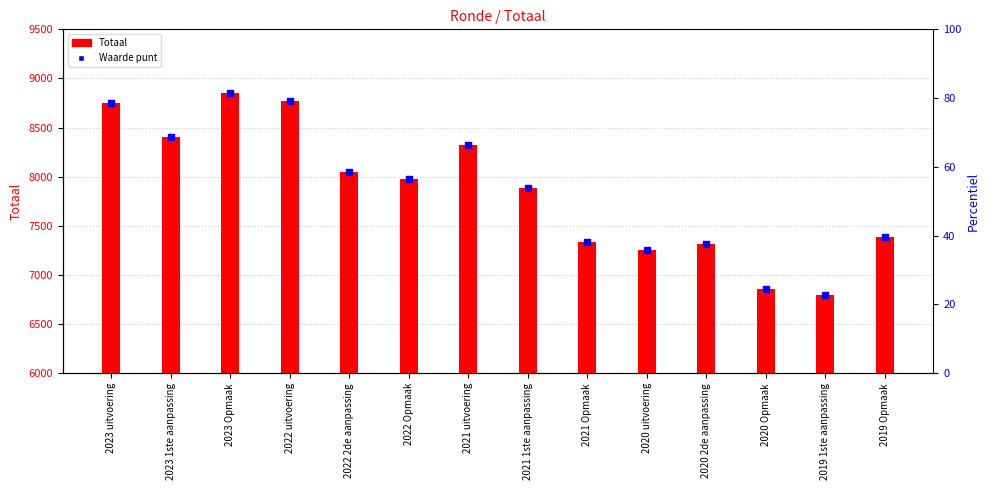

Which series contains the highest Y value?

Totaal